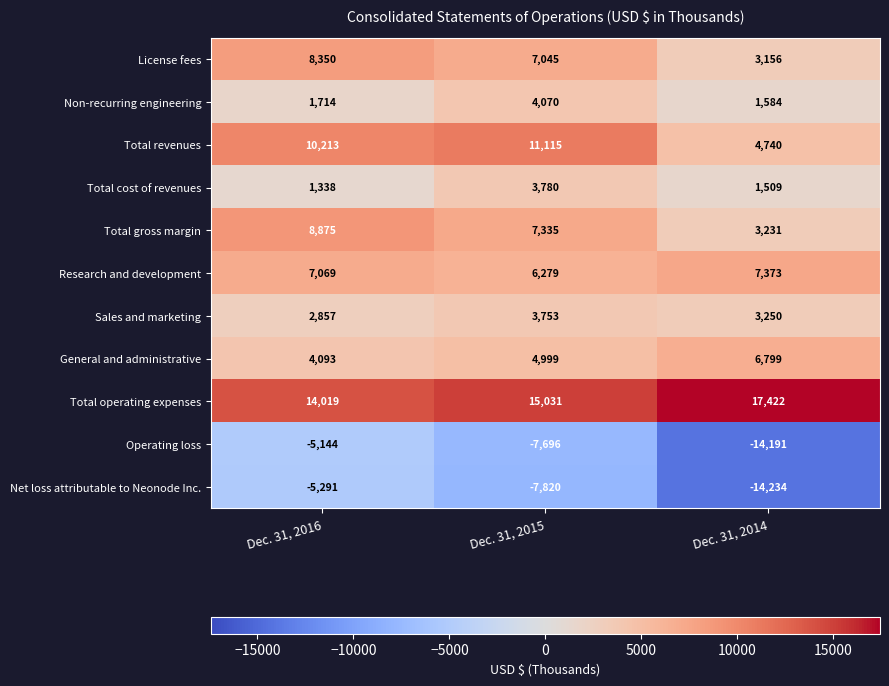

List the series in order of their peak value, lowest first.

Net loss attributable to Neonode Inc., Operating loss, Sales and marketing, Total cost of revenues, Non-recurring engineering, General and administrative, Research and development, License fees, Total gross margin, Total revenues, Total operating expenses